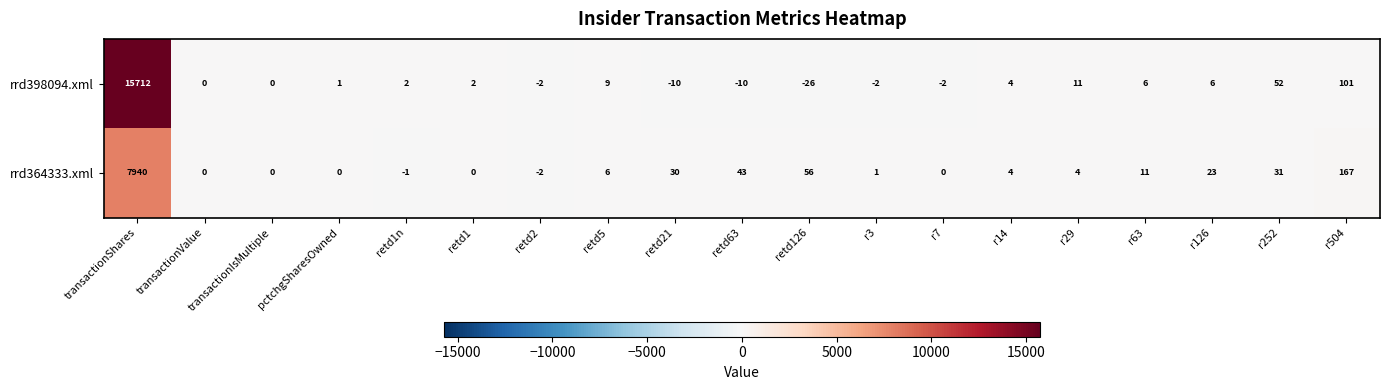

Is it true that rrd398094.xml equals 10 at r63?

False